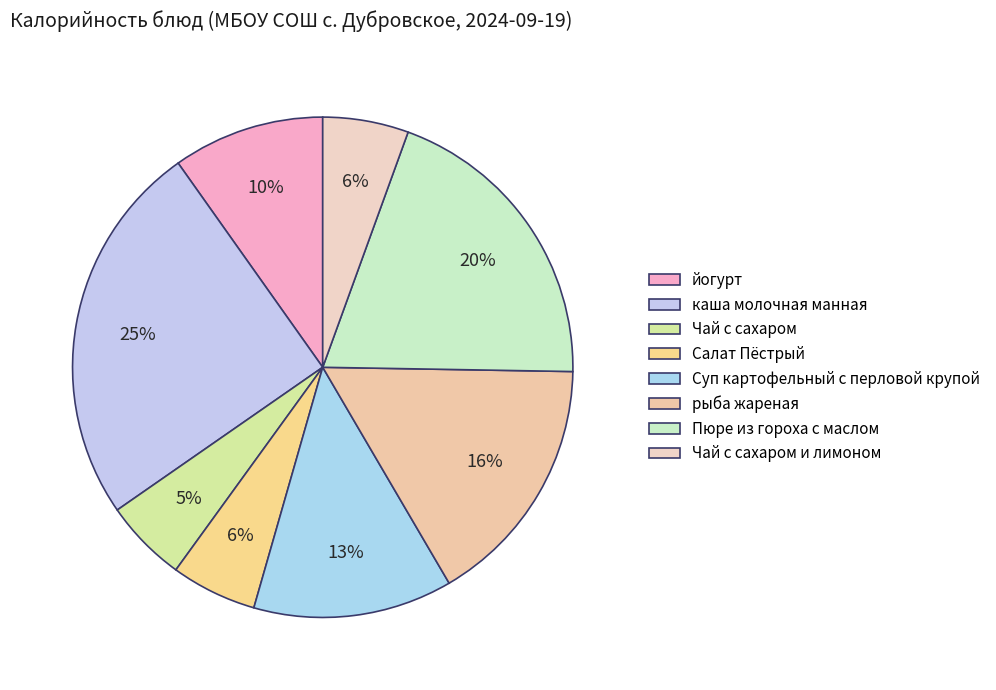

What percentage is NOT represented by каша молочная манная?

75.1%